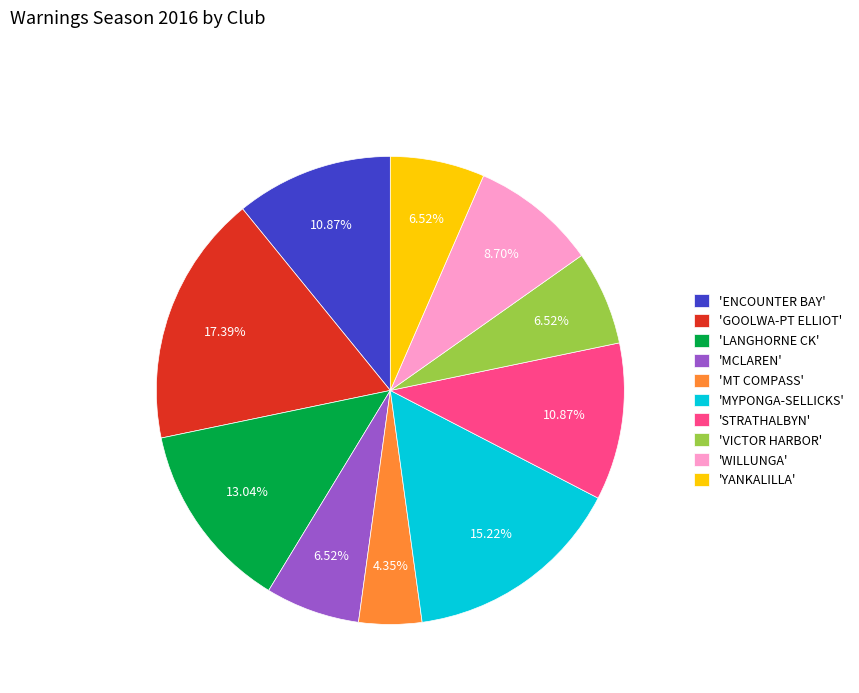

Which has a higher value, 'ENCOUNTER BAY' or 'YANKALILLA'?

'ENCOUNTER BAY'